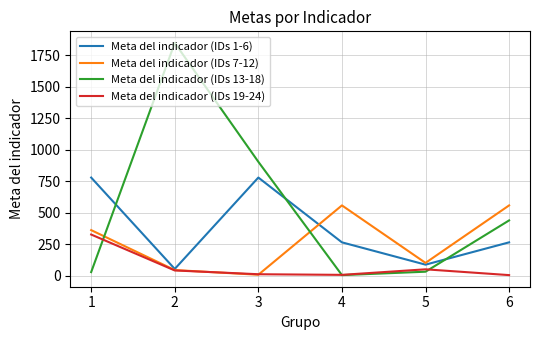

Rank the series by their maximum value, from lowest to highest.

Meta del indicador (IDs 19-24), Meta del indicador (IDs 7-12), Meta del indicador (IDs 1-6), Meta del indicador (IDs 13-18)